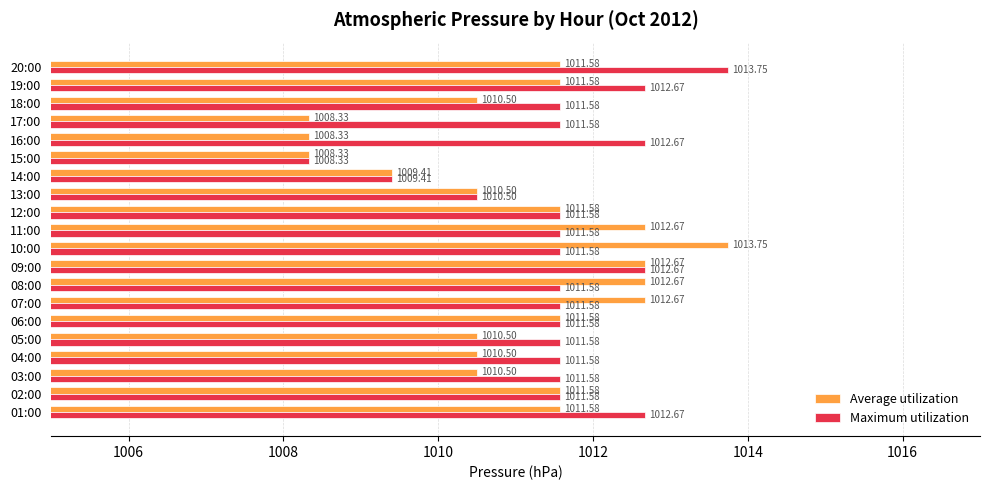

Which series has the largest total across all categories?

Maximum utilization